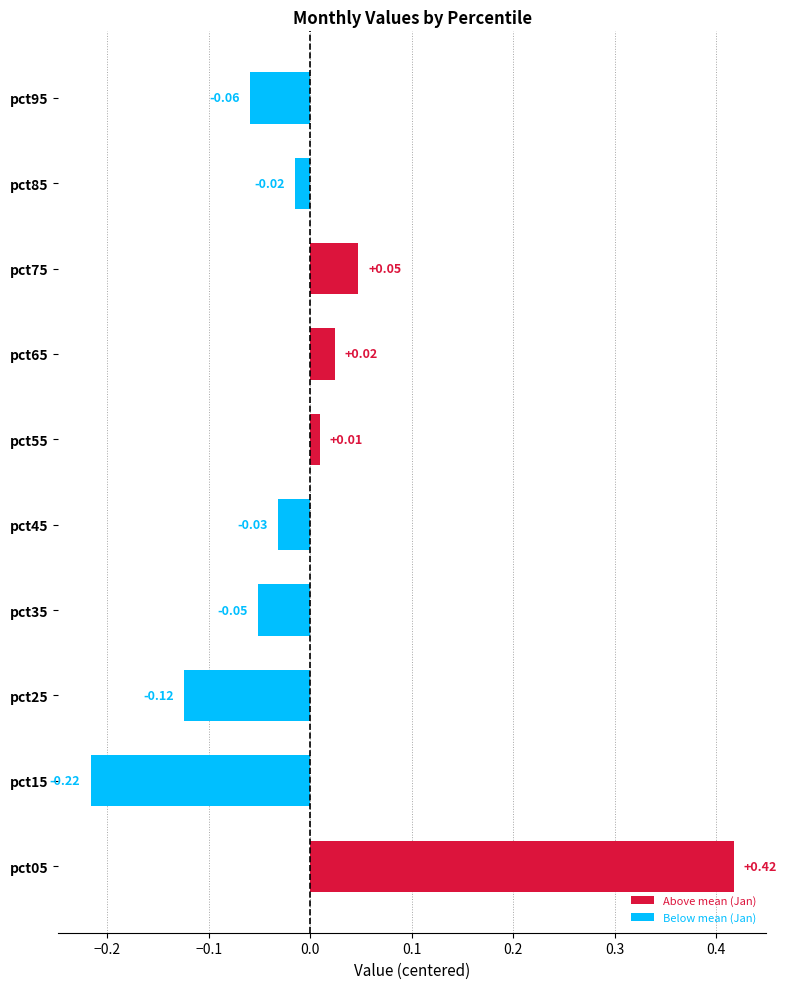

Which category has the highest value across all series?

pct05